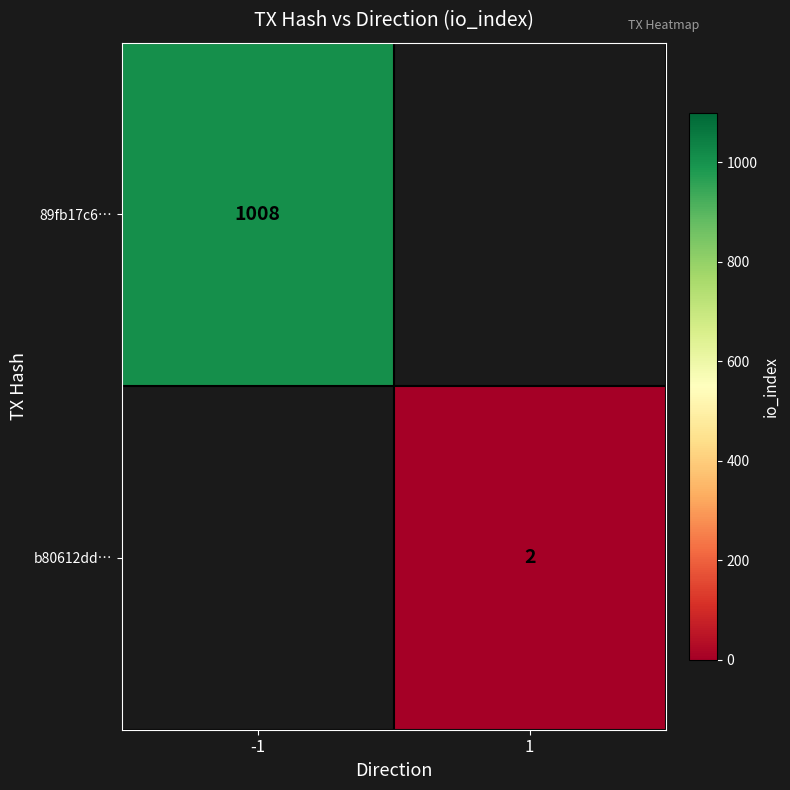

The value of b80612dd… at 1 is 2. True or false?

True